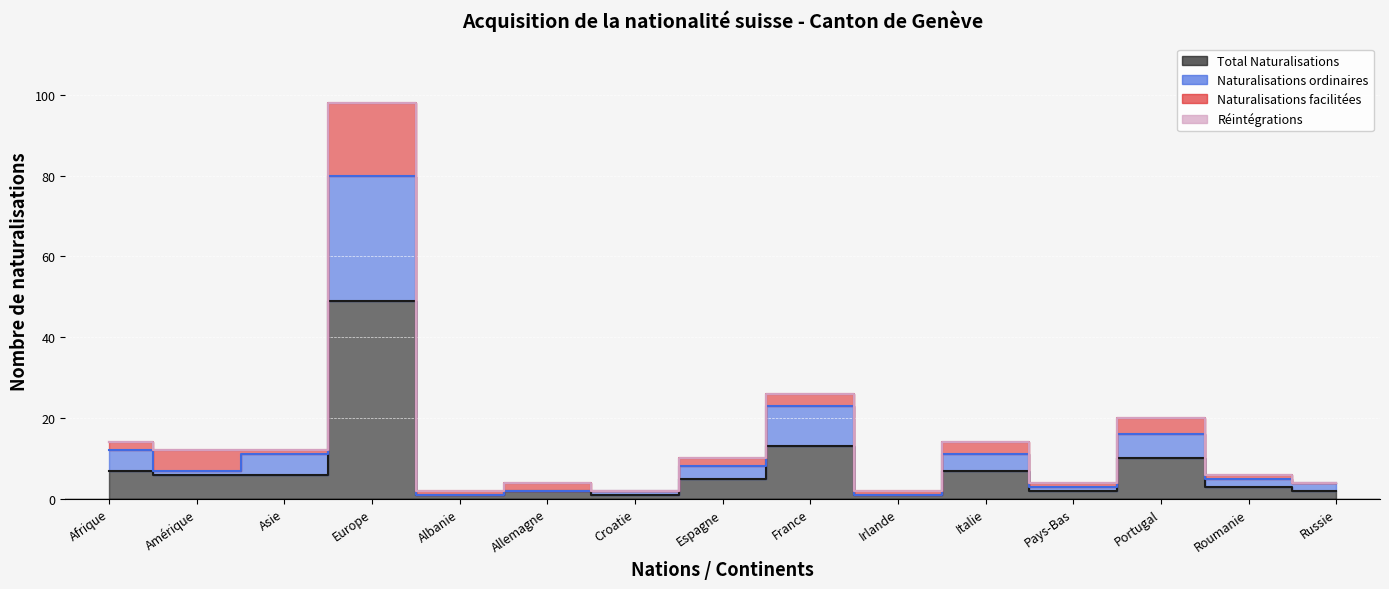

True or false: Total Naturalisations and Naturalisations ordinaires cross at least once.

False